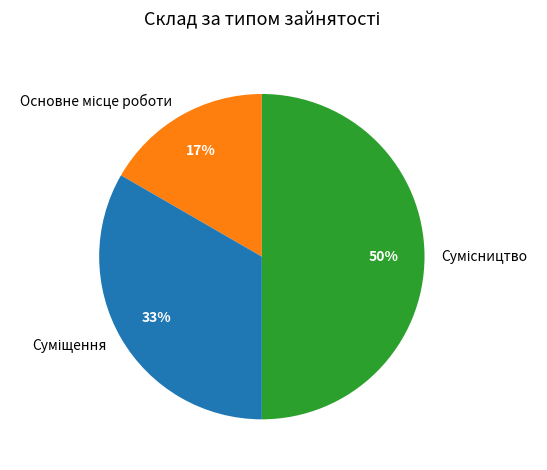

To the nearest percent, what is the average slice percentage?

33%